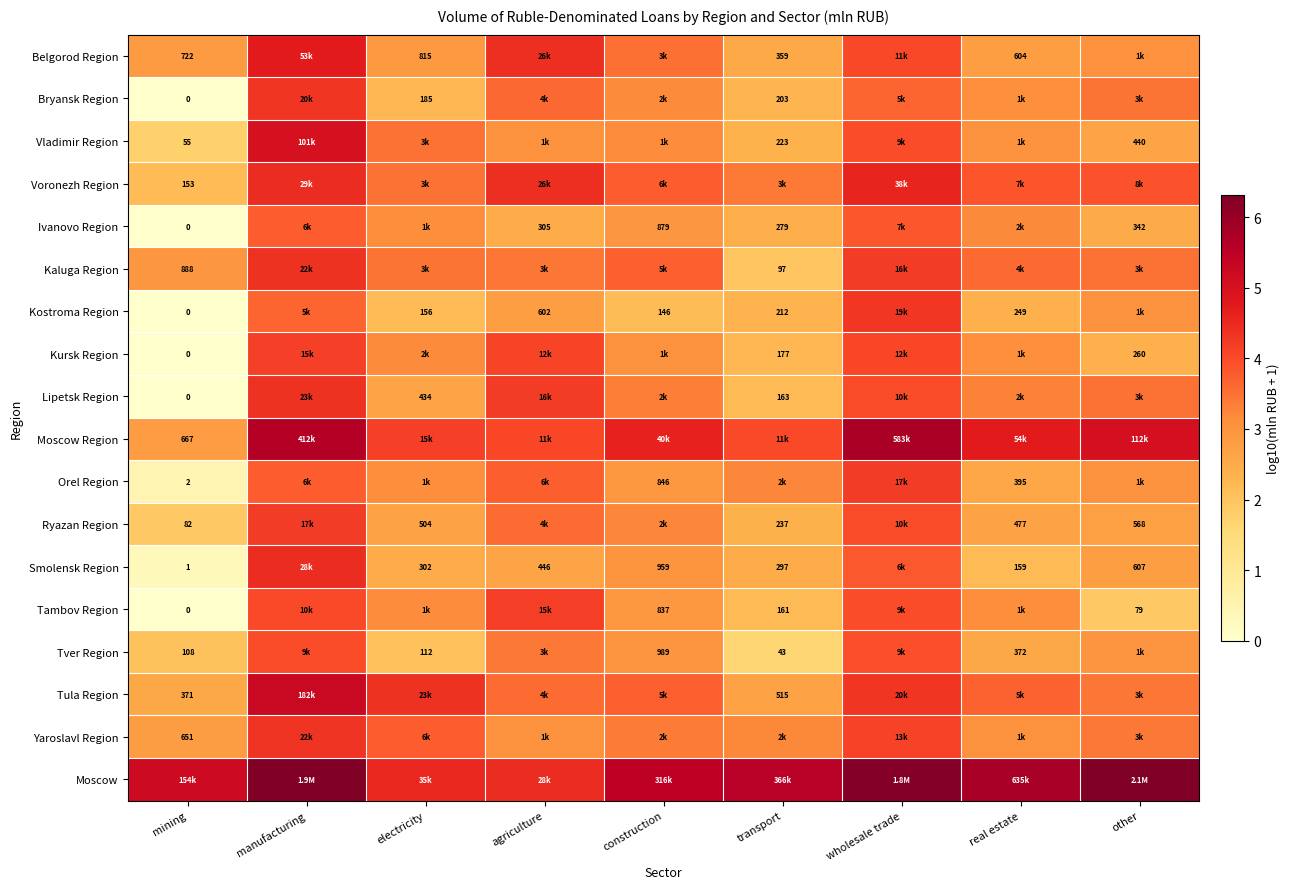

Read the Lipetsk Region value at agriculture.

4.2